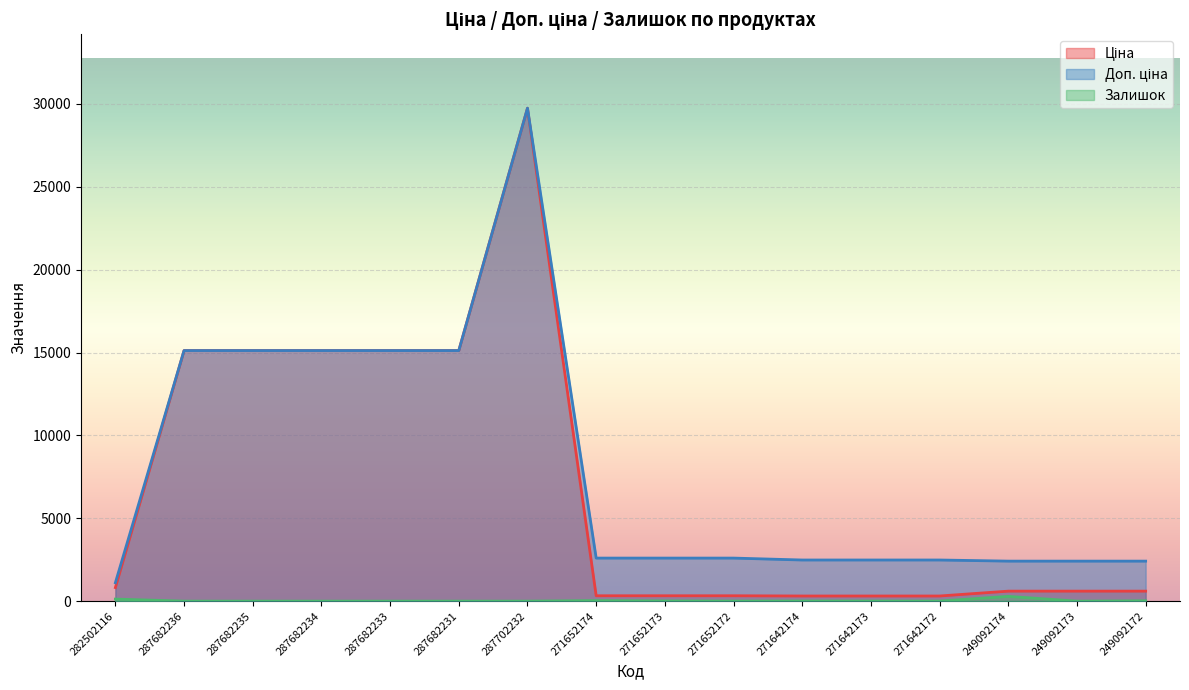

What is the difference between the Доп. ціна values at 282502116 and 287702232?

28638.1